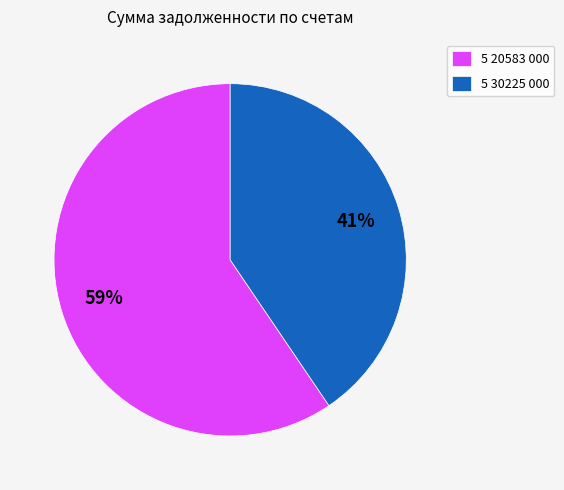

Is there any slice that represents more than half of the pie?

Yes